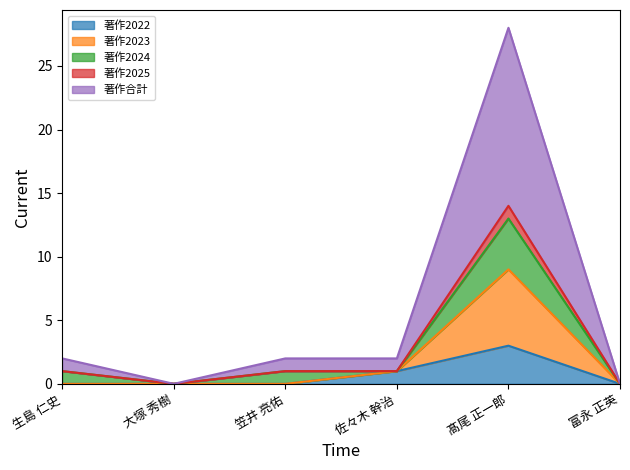

True or false: 著作合計 has a value of 0 at 富永 正英.

True